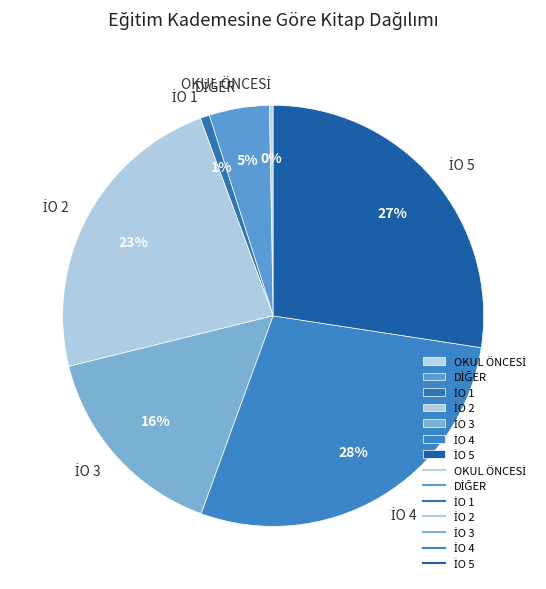

Is there a majority slice in this chart?

No